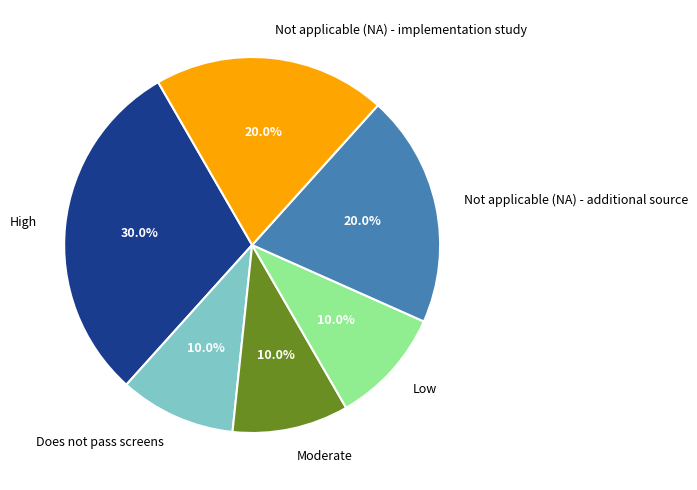

How many slices are in this pie chart?

6